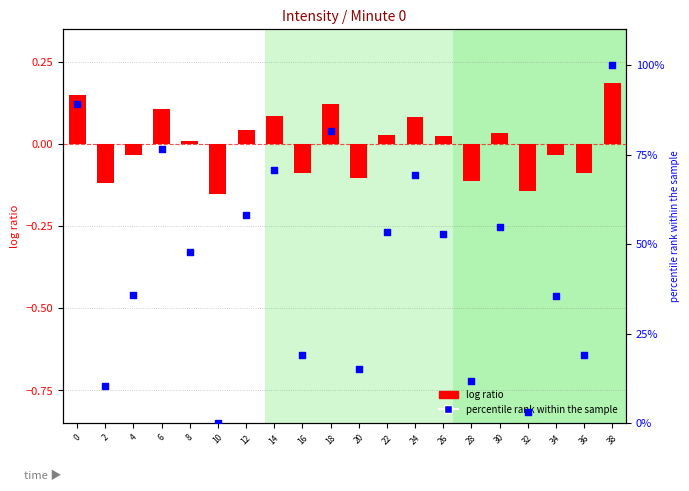

What are all the series names shown in the legend?

log ratio, percentile rank within the sample